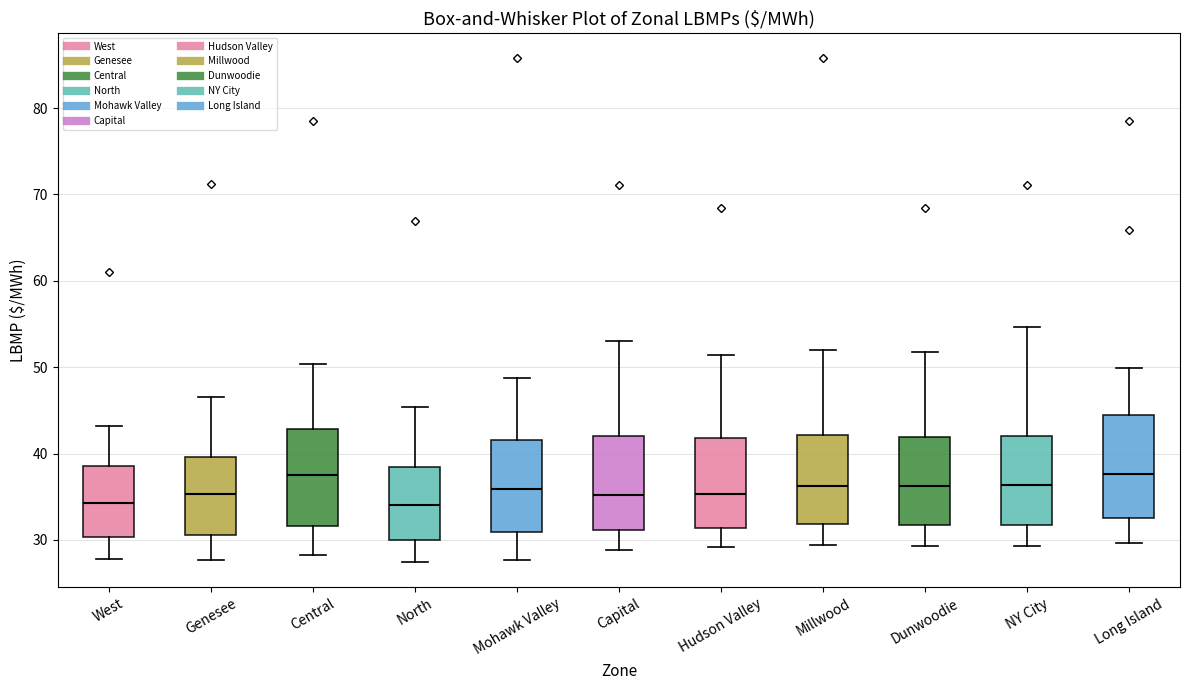

Where does the upper whisker of the box for Central end on the y-axis? The values are not printed on the chart, so give them approximately, as read against the axis.

50